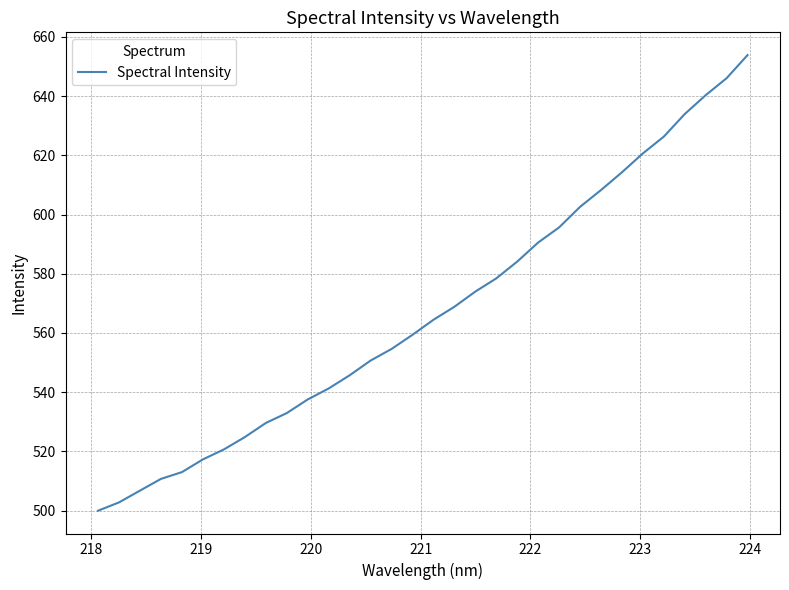

What is the difference between the maximum and minimum values?

153.9